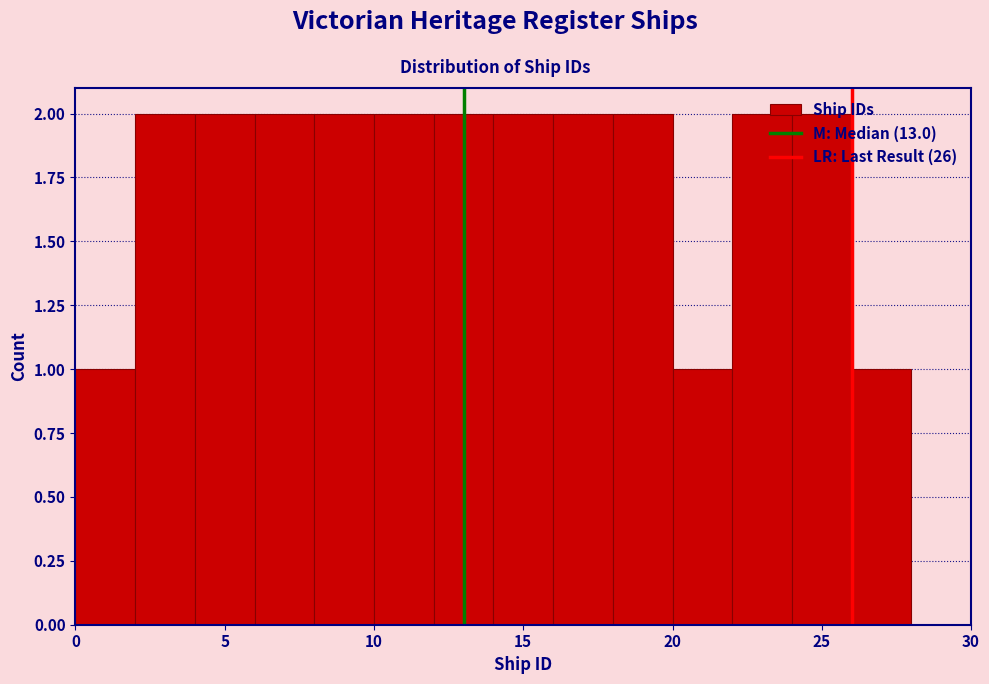

How tall is the bar that spans 8 to 10 on the x-axis? The values are not printed on the chart, so give them approximately, as read against the axis.

2